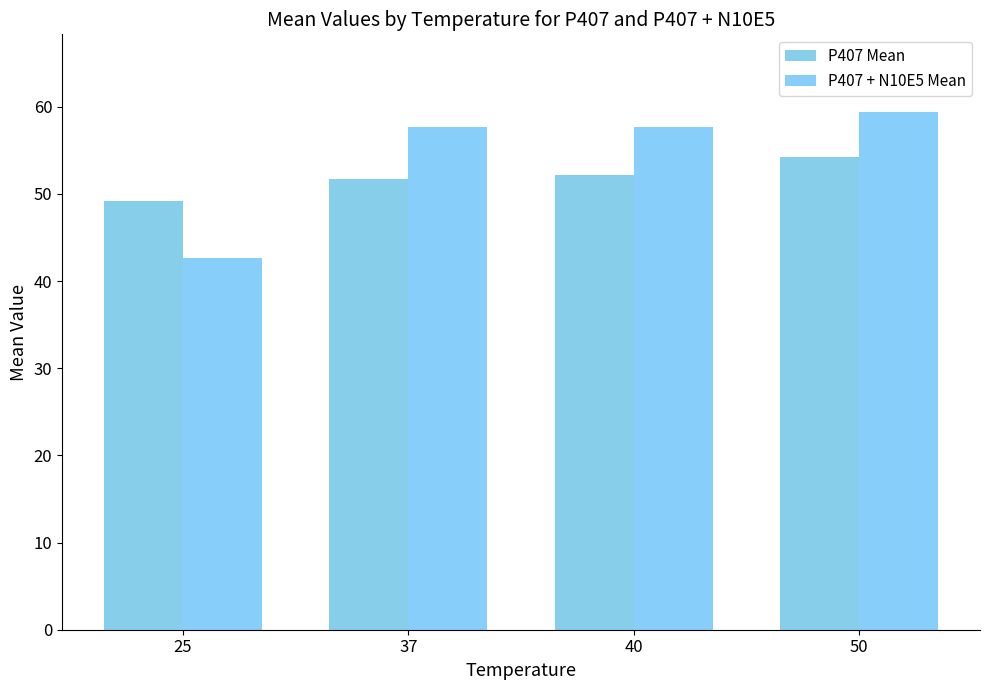

Reading left to right, list all the values displayed in this chart.

P407 Mean: 49.2	51.7	52.2	54.2
P407 + N10E5 Mean: 42.6	57.7	57.7	59.4